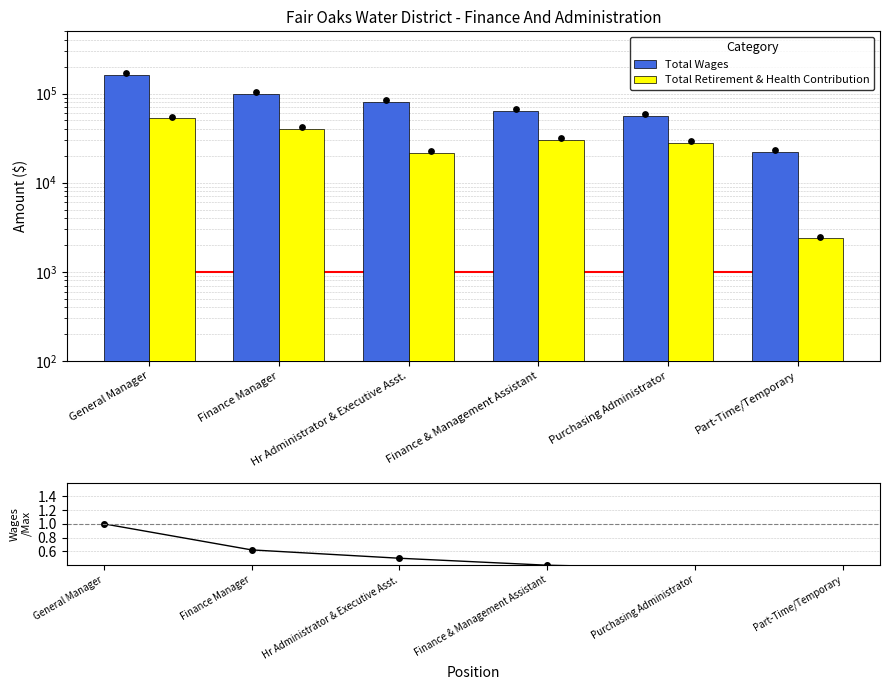

Is the value of Total Wages at Hr Administrator & Executive Asst. greater than the value of Wages/Max at Finance Manager?

Yes